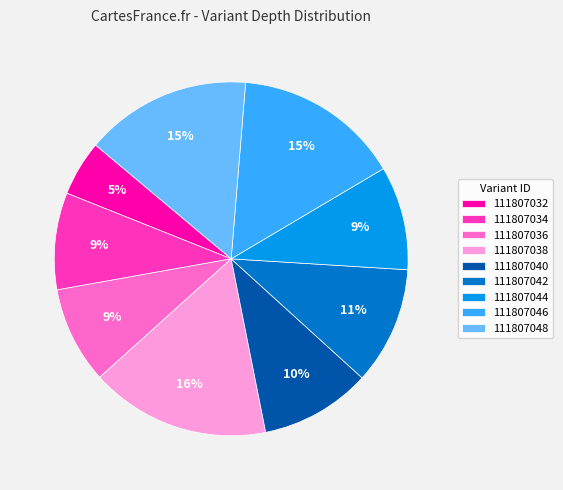

Does any single category account for the majority?

No